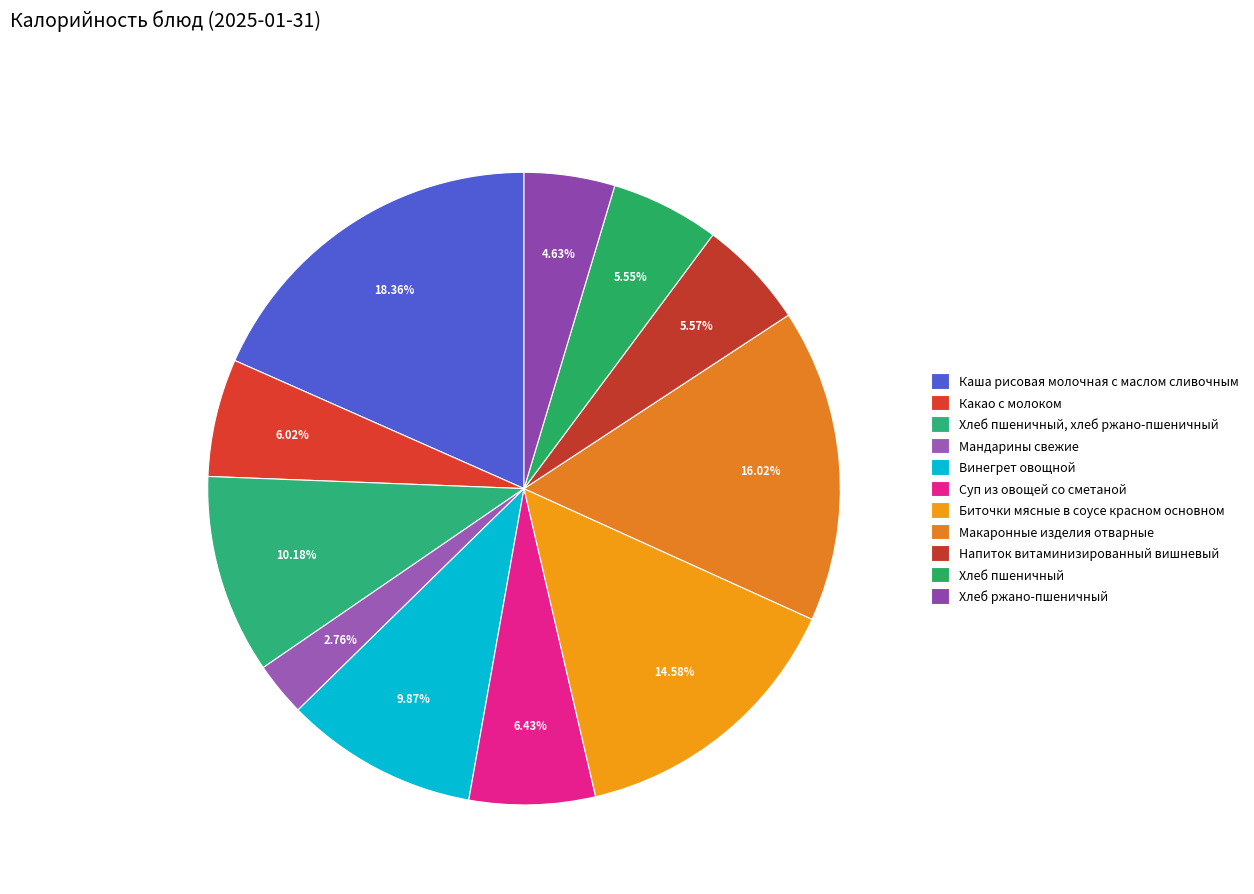

Count the number of slices in the pie.

11